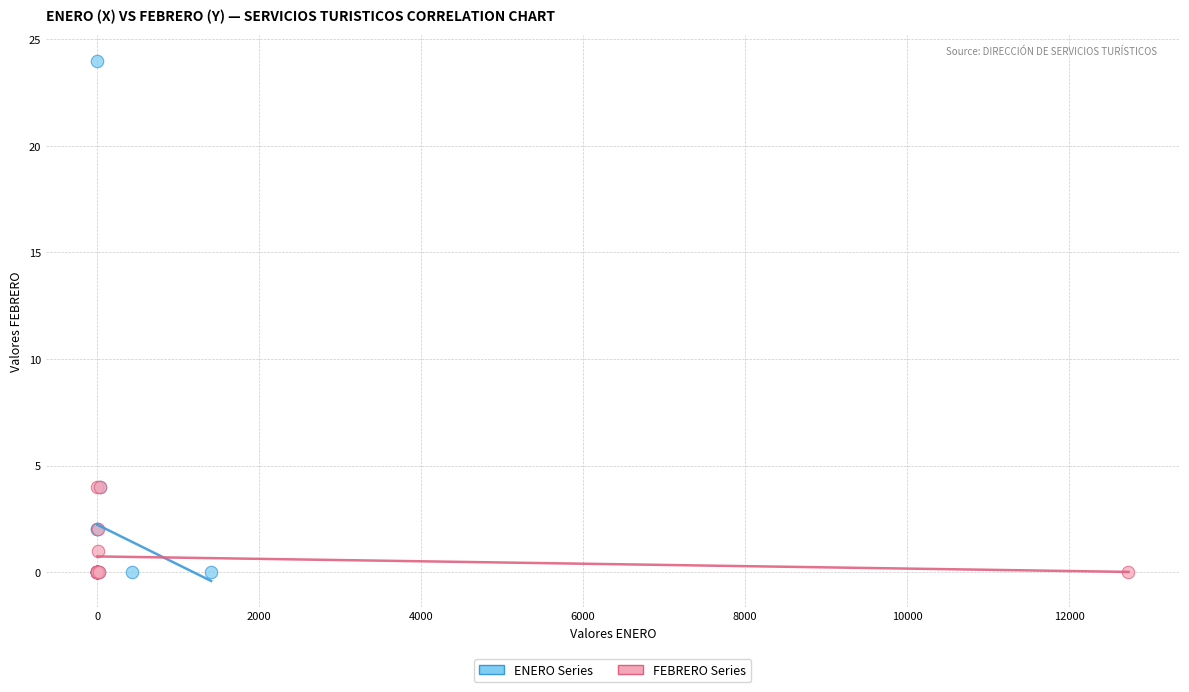

Which series has the largest Y range (max minus min)?

ENERO Series